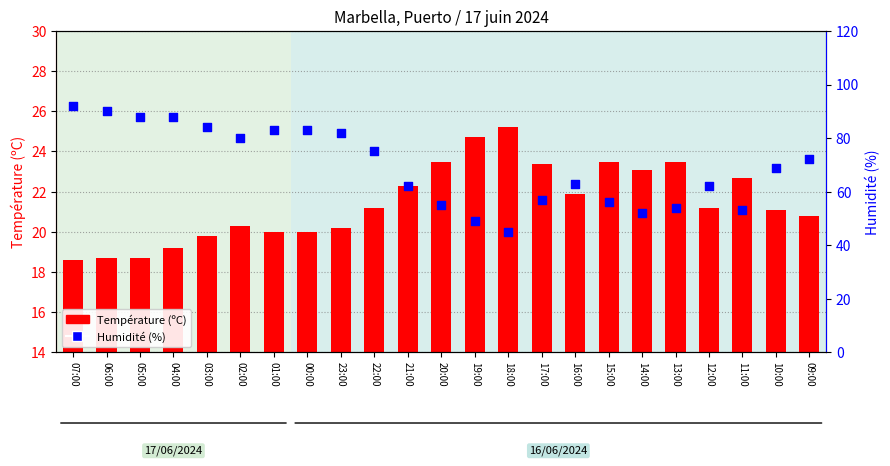

At which category is the sum across all series the highest?

07:00